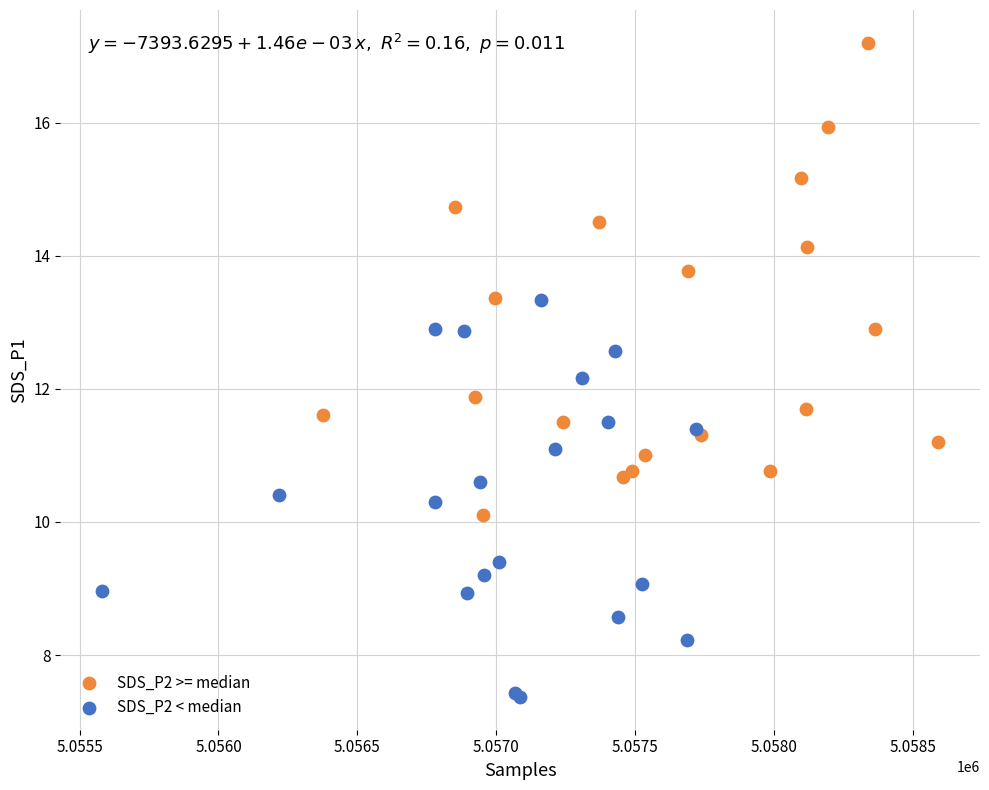

Which series has the largest Y range (max minus min)?

SDS_P2 >= median